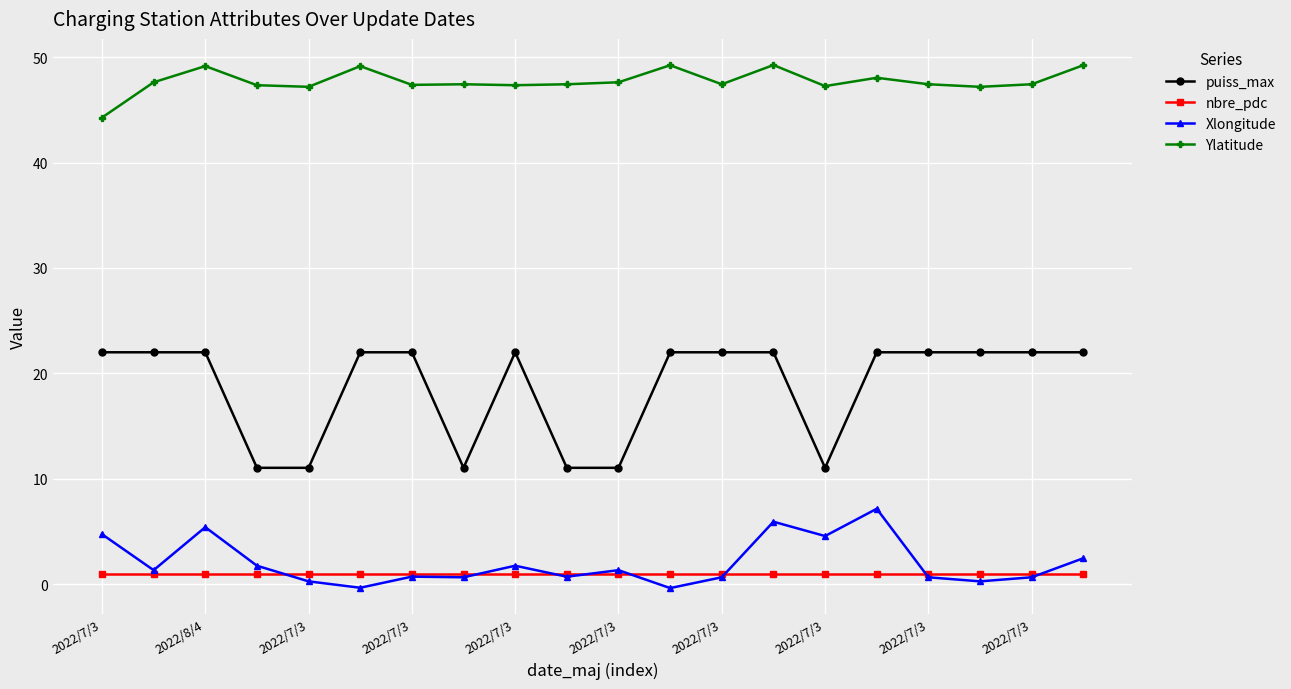

Rank the series by their maximum value, from lowest to highest.

nbre_pdc, Xlongitude, puiss_max, Ylatitude